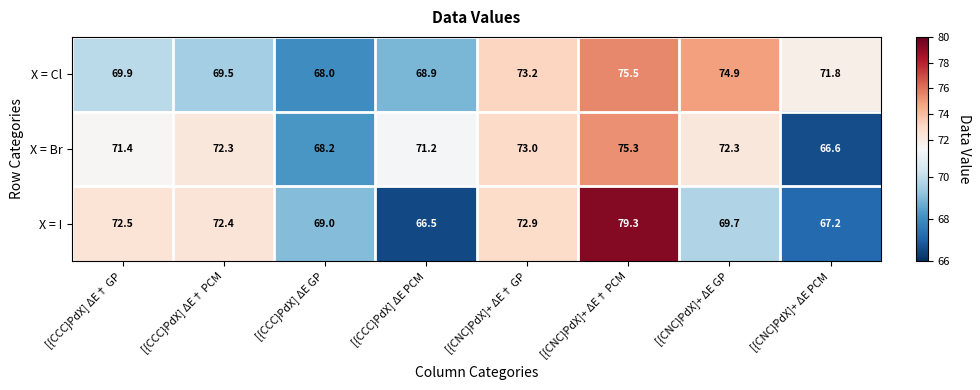

The X = Cl series shows 68.0 at [{CCC}PdX] ΔE GP. True or false?

True